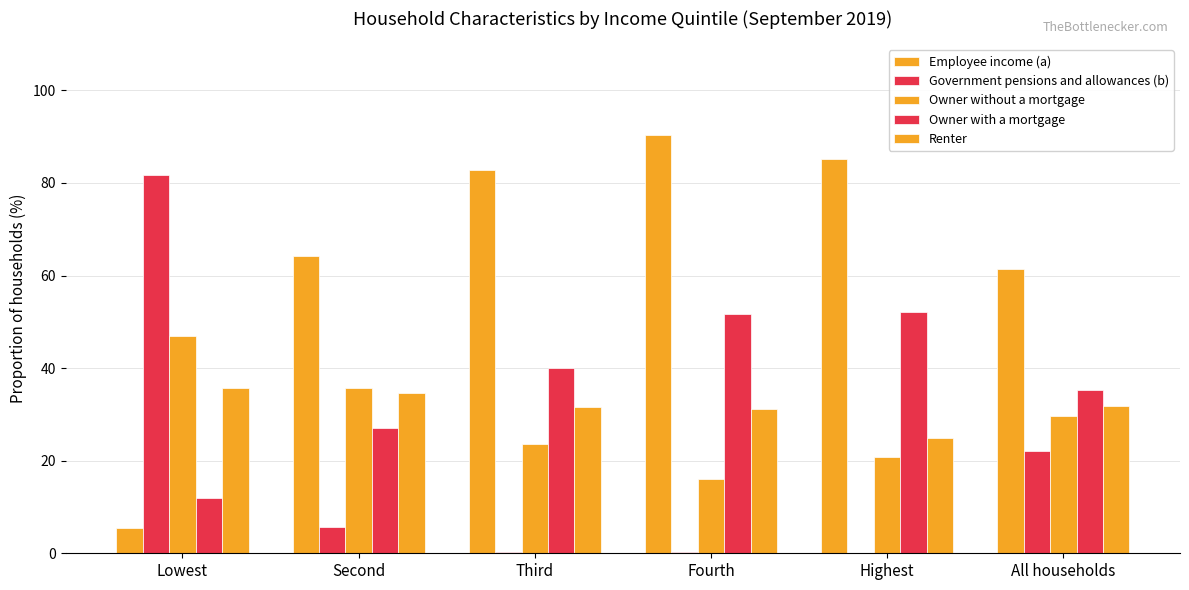

Are the bars horizontal?

No